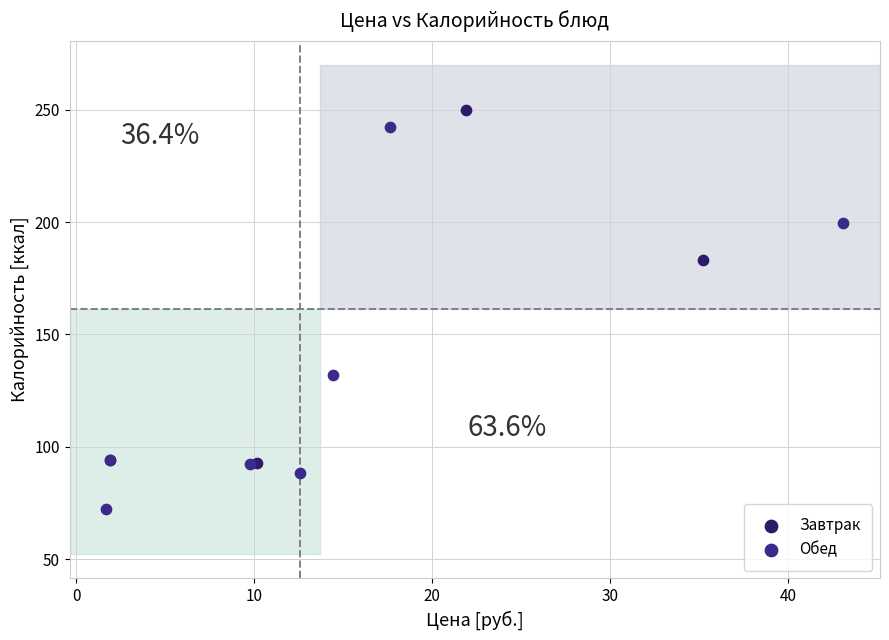

Which series contains the lowest Y value?

Обед